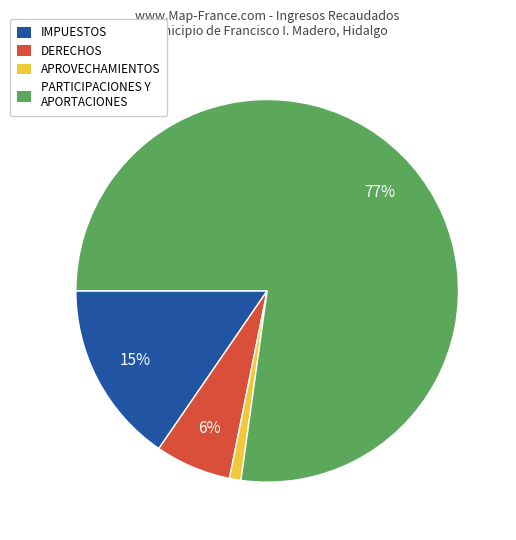

To the nearest percent, what portion does IMPUESTOS represent?

15%